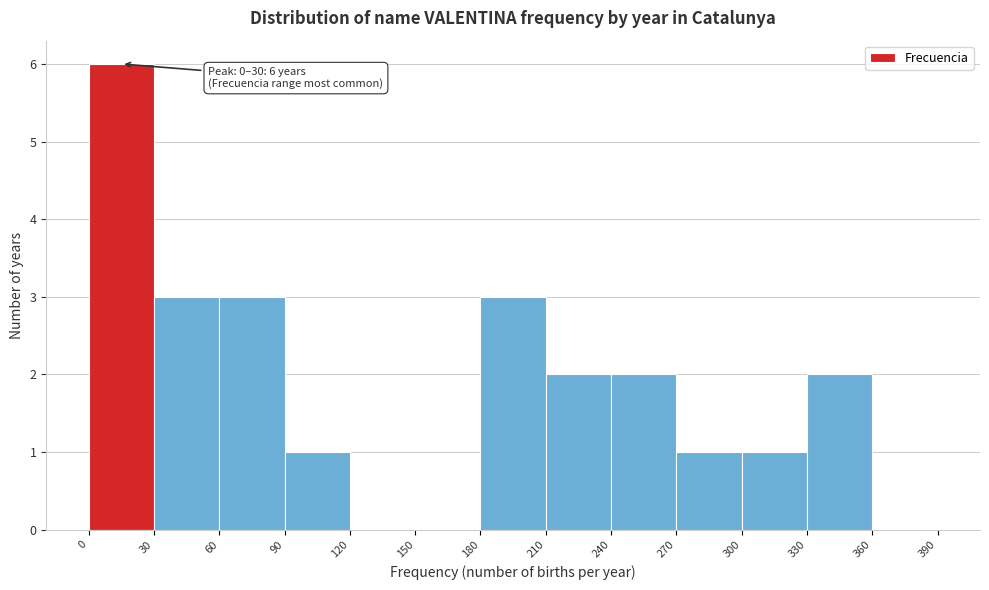

Which range on the x-axis has the tallest bar?

0 to 30